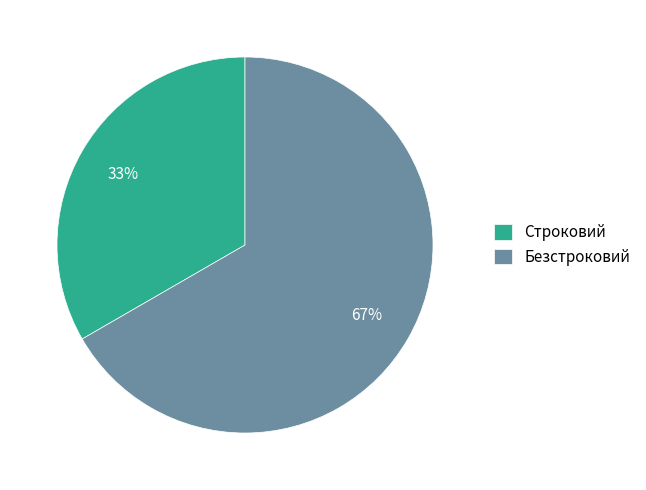

Does any single category account for the majority?

Yes